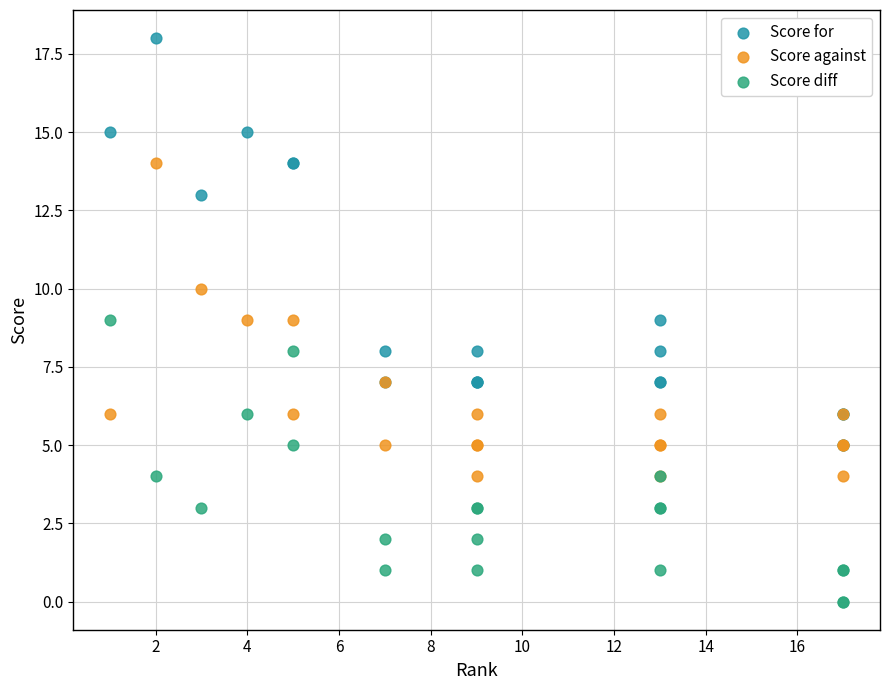

Which series reaches the maximum Y coordinate?

Score for